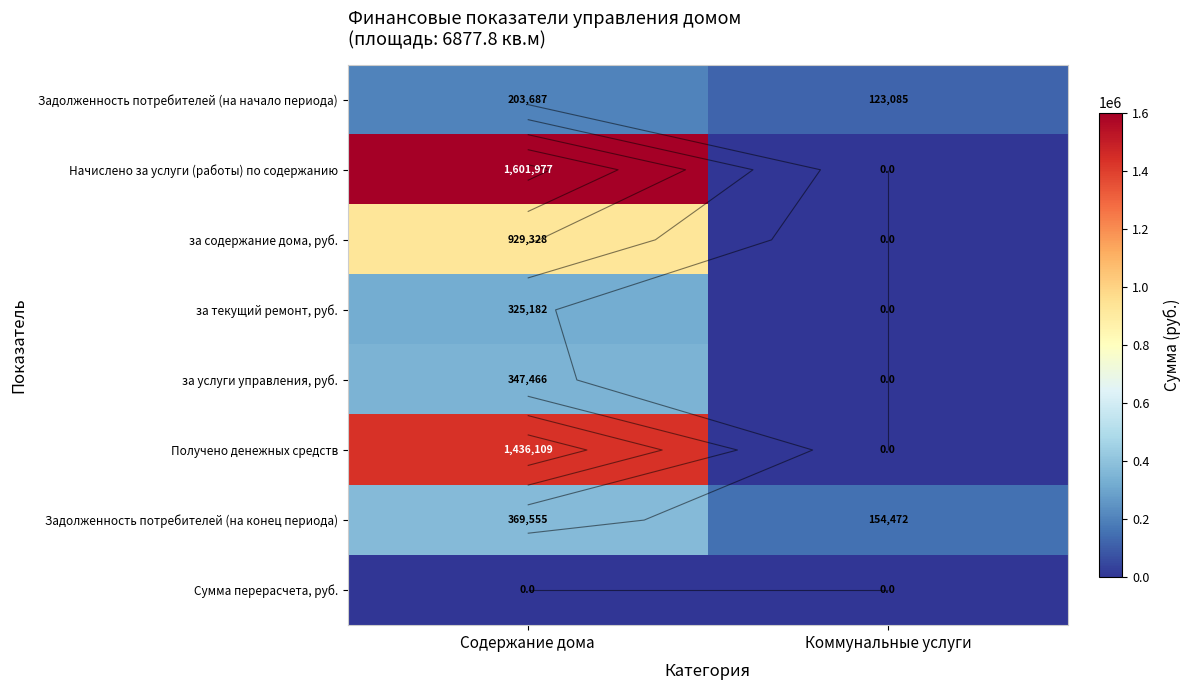

Where is Получено денежных средств nearest to the value 718054?

Коммунальные услуги